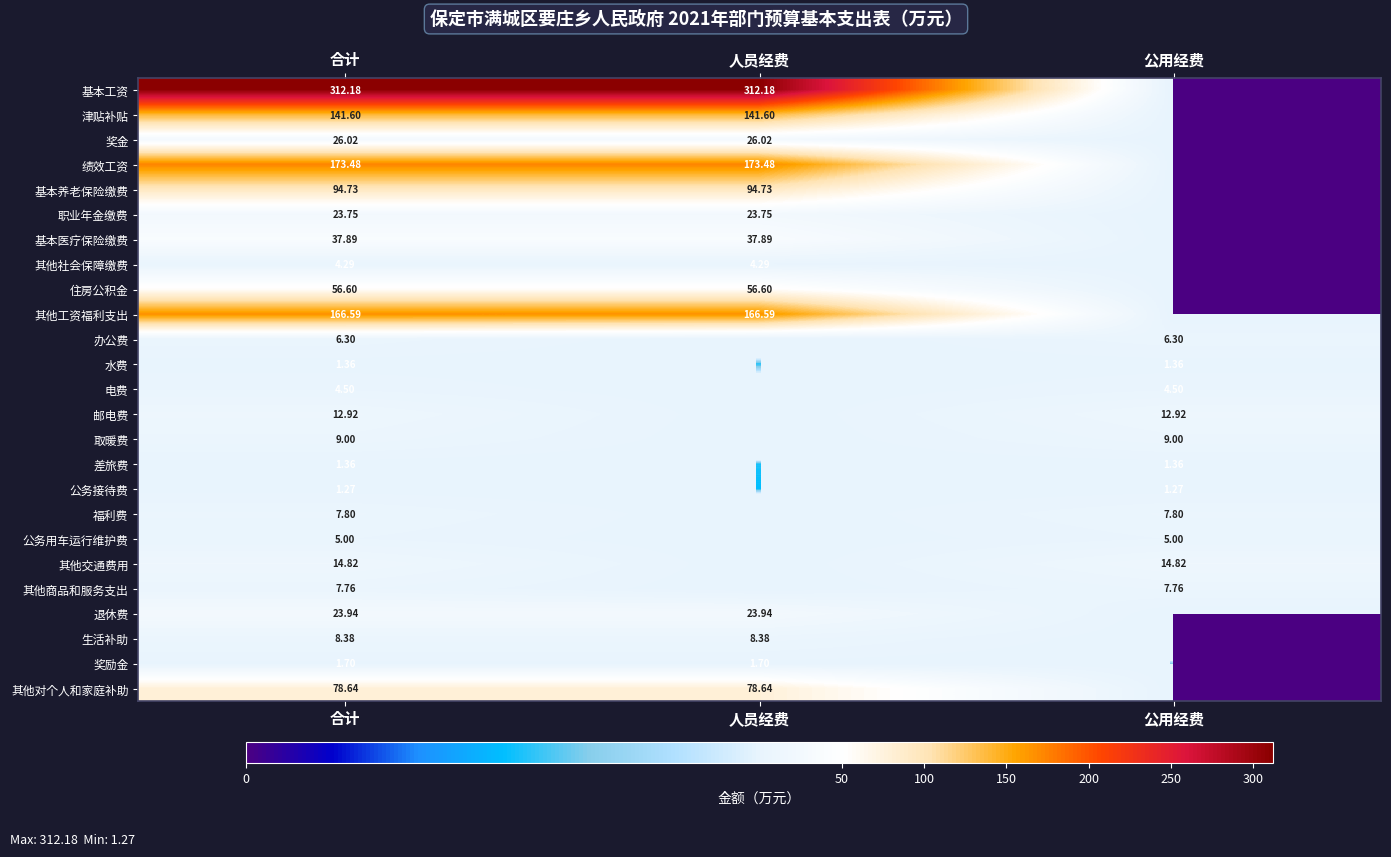

Is the value of 邮电费 at 公用经费 greater than the value of 差旅费 at 公用经费?

Yes